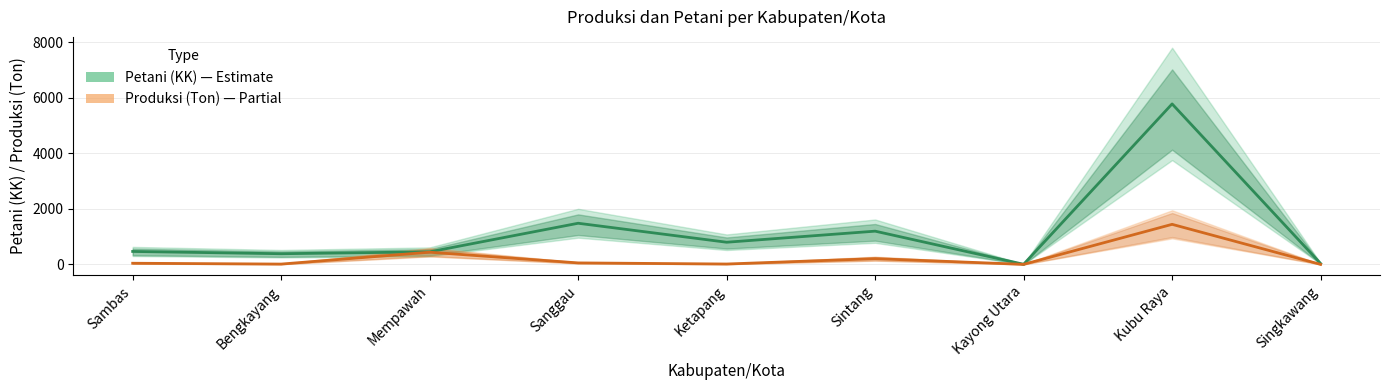

The value of Petani (KK) at Kayong Utara is 7. True or false?

True